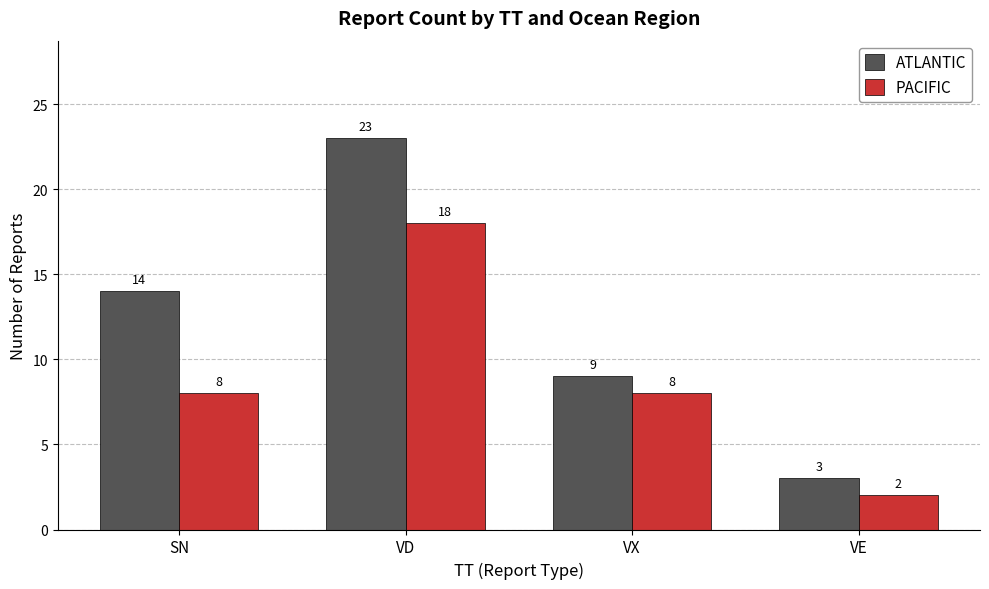

True or false: PACIFIC has a value of 0 at VE.

False